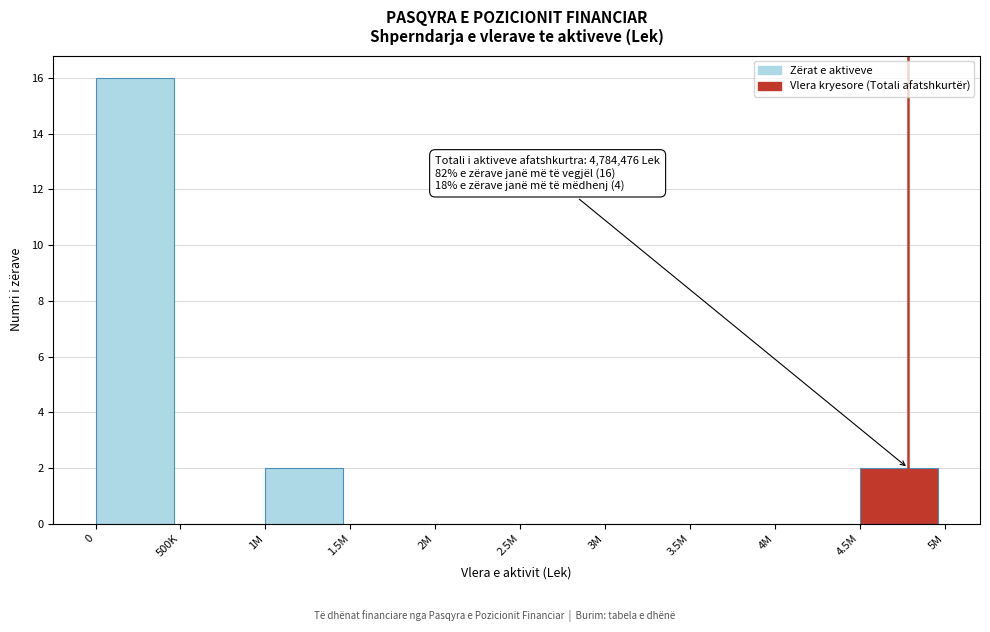

Reading left to right, extract all data points from this chart.

0=16	500K=0	1M=2	1.5M=0	2M=0	2.5M=0	3M=0	3.5M=0	4M=0	4.5M=2